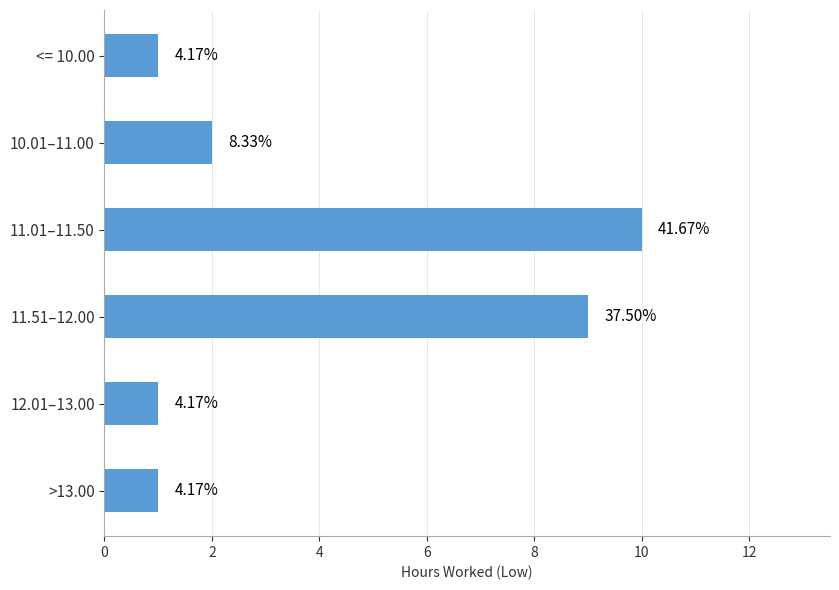

How many bars are there in total?

6